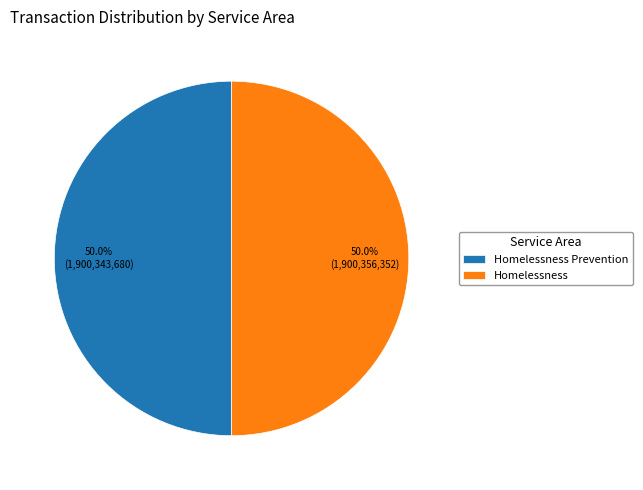

Combined, what portion of the pie is Homelessness Prevention and Homelessness?

100.0%